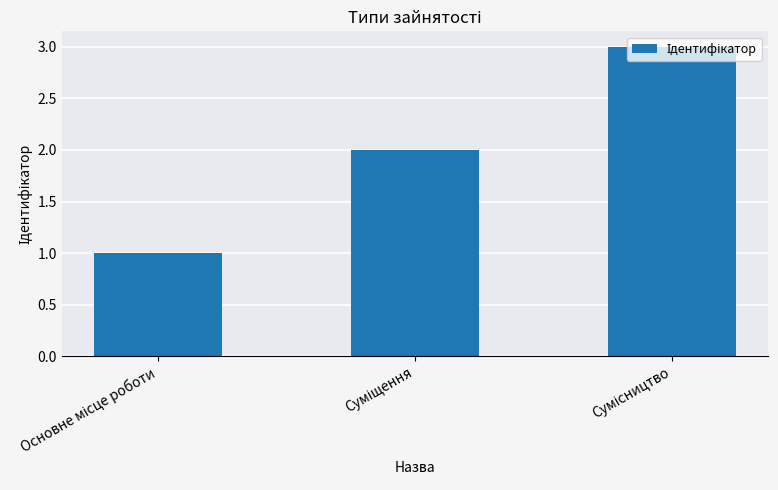

How many bars are there in total?

3